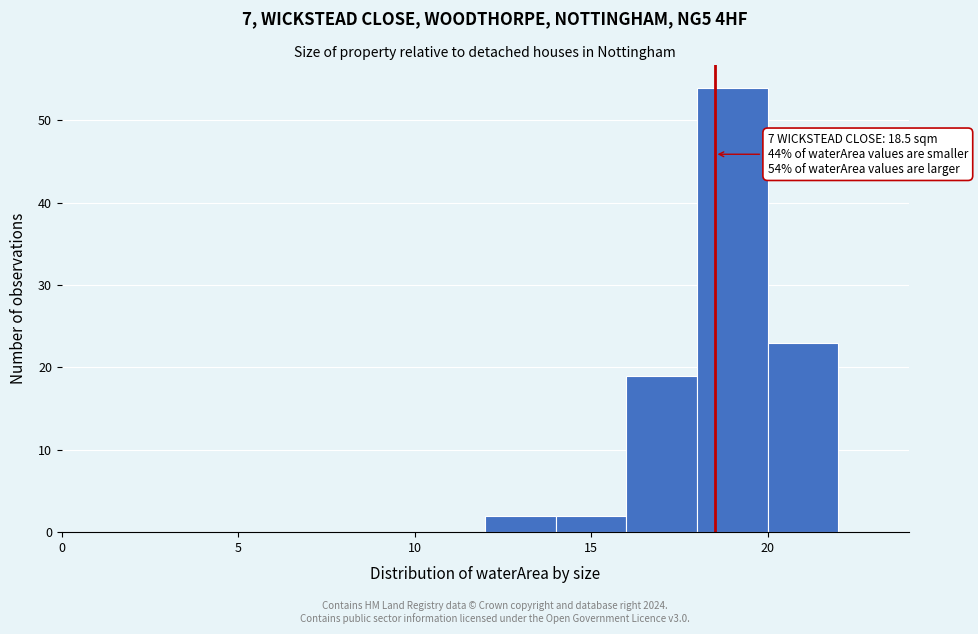

Over which range of the x-axis is the bar tallest?

18 to 20